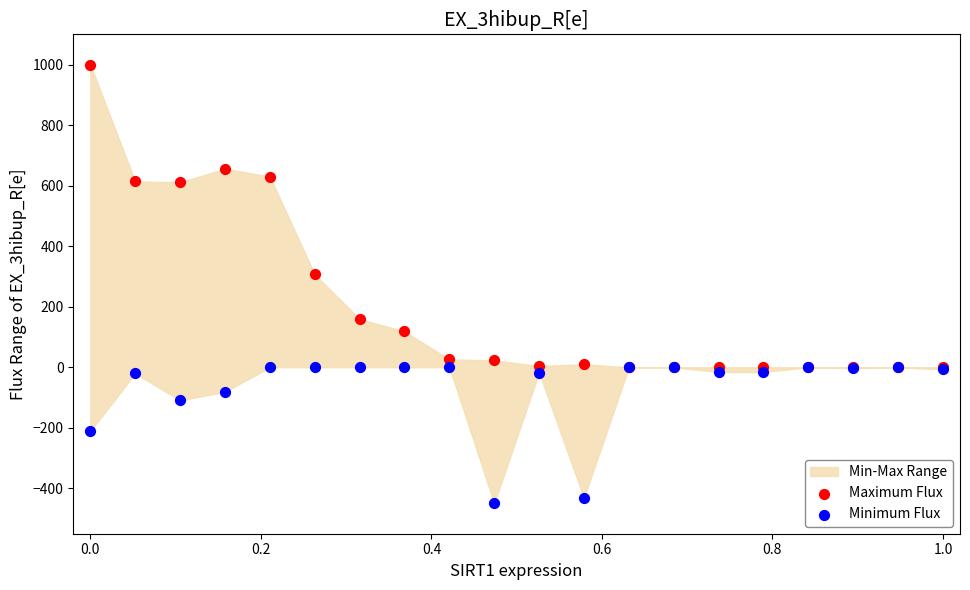

Across all series, what Y value is closest to 275?

307.1